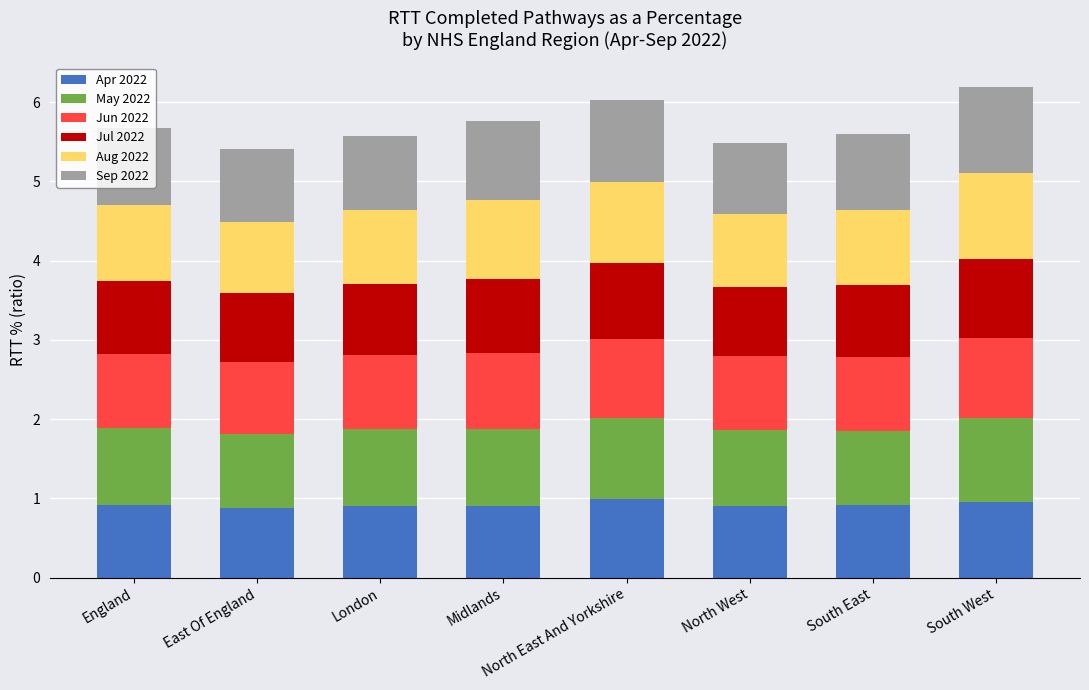

What is the lowest value of the Apr 2022 series?

0.9